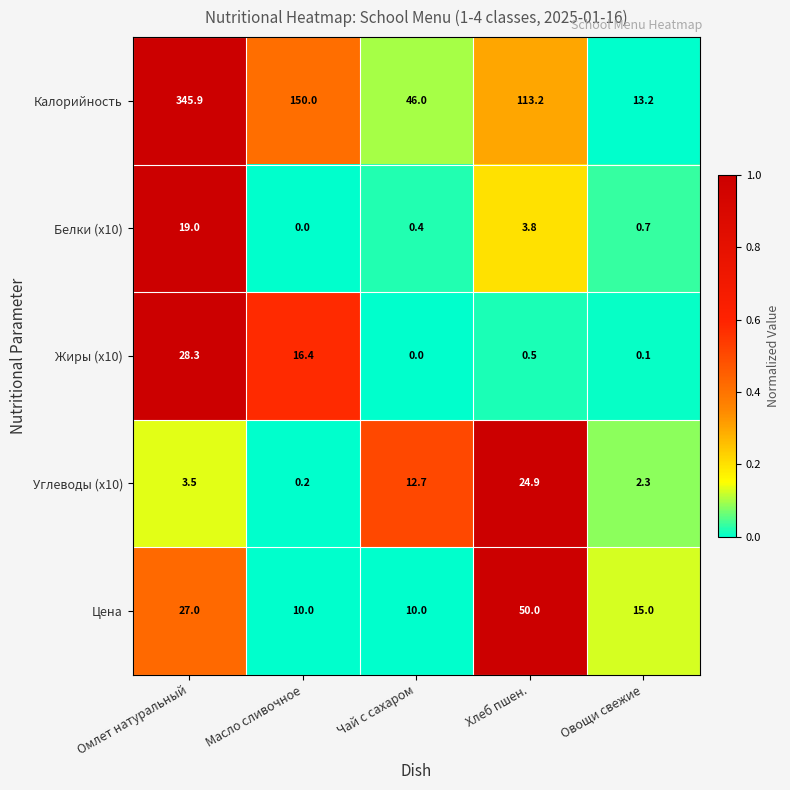

Rank the categories by Углеводы (x10) value from highest to lowest.

Хлеб пшен., Чай с сахаром, Омлет натуральный, Овощи свежие, Масло сливочное